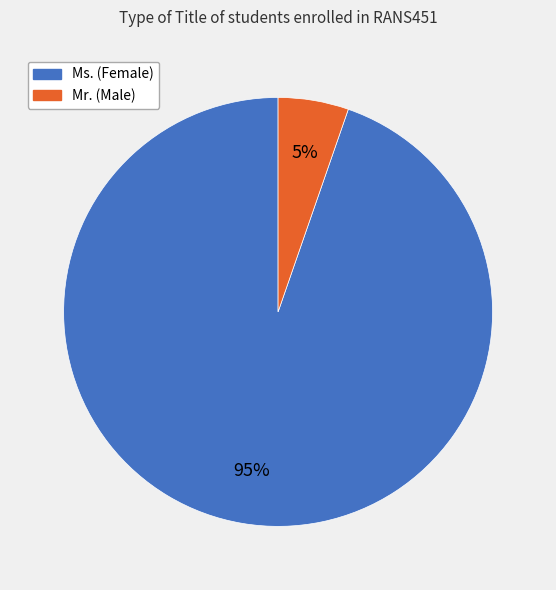

To the nearest percent, what portion does Mr. represent?

5%